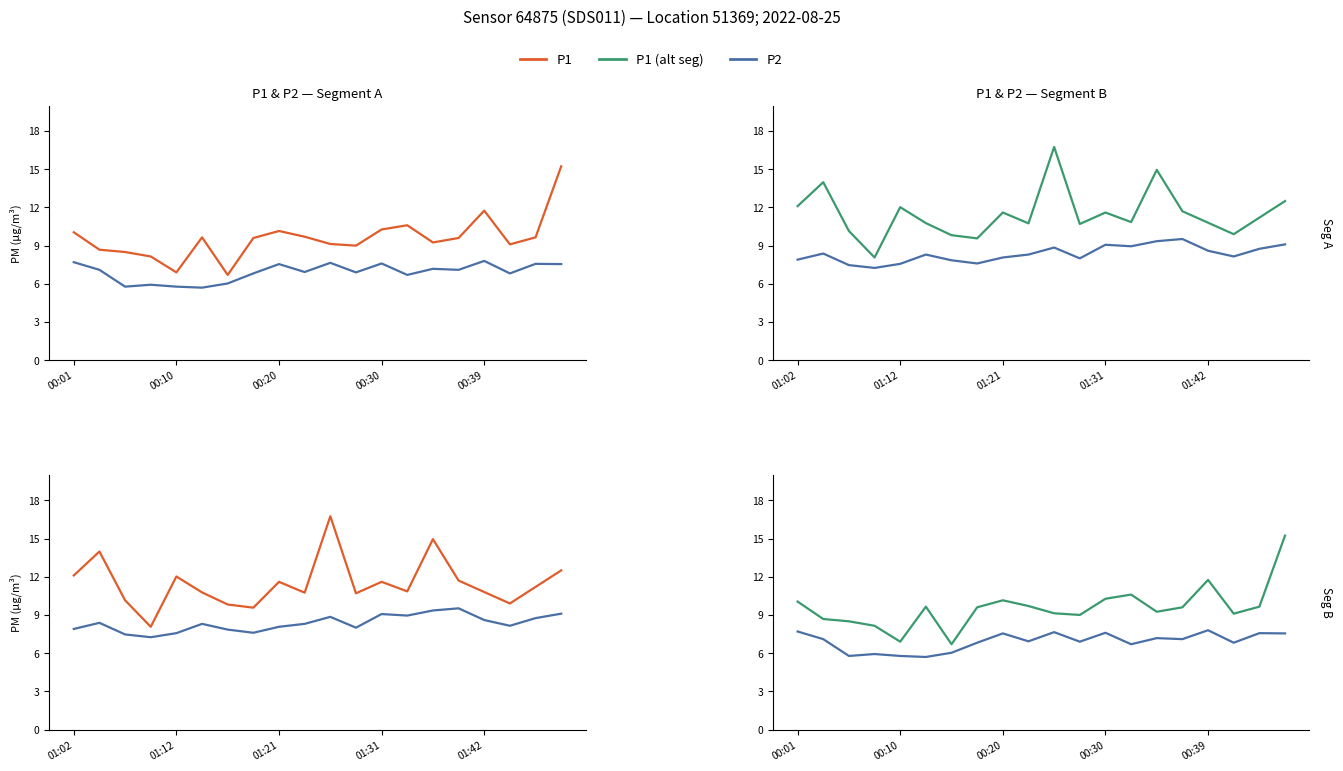

The P1 series shows 4.7 at 00:39. True or false?

False